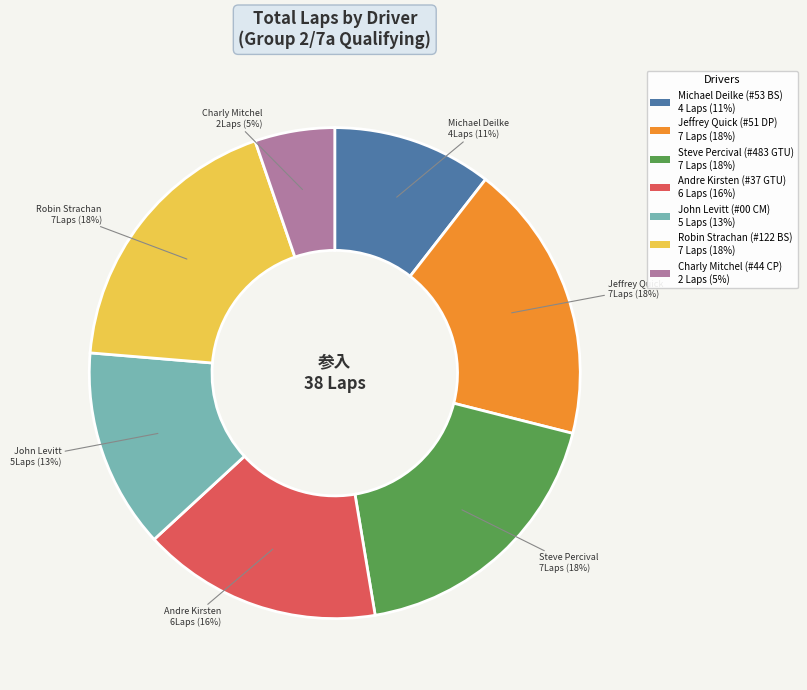

To the nearest percent, what is the average slice percentage?

14%